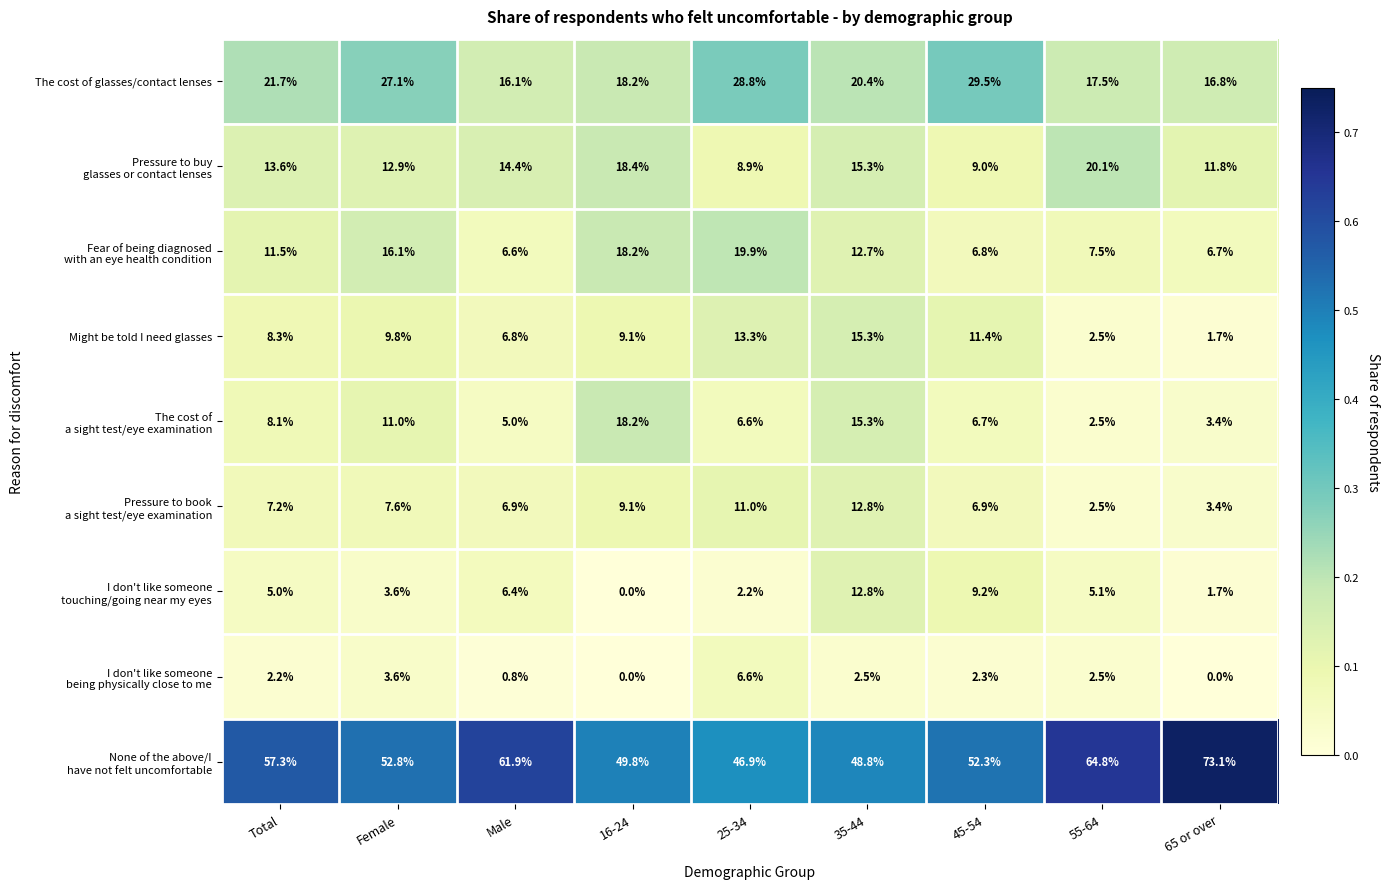

What is the difference between the maximum and second lowest values in the Might be told I need glasses series?

12.8